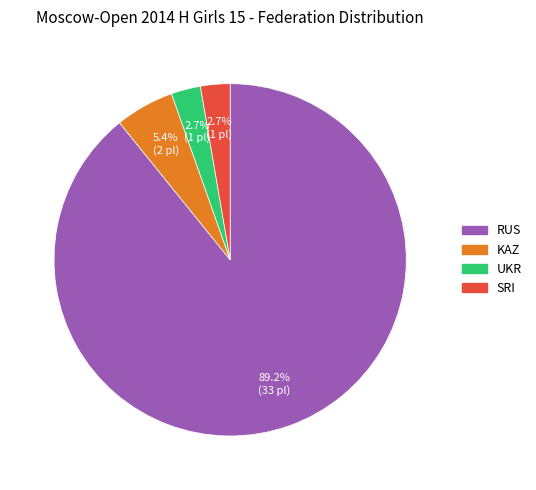

Combined, what portion of the pie is SRI and KAZ?

8.1%